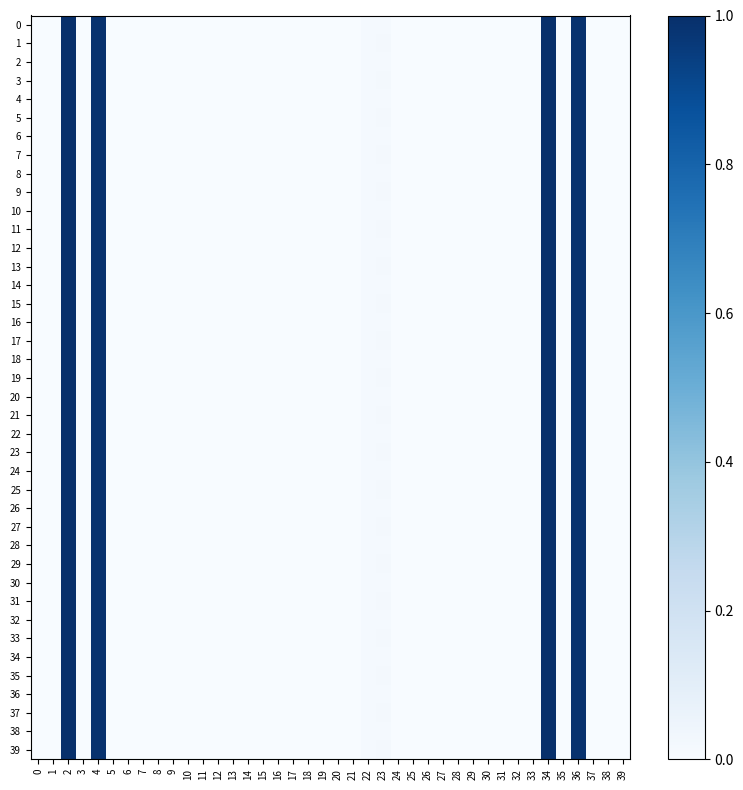

Rank the series at 30 from highest to lowest value.

0, 1, 2, 3, 4, 5, 6, 7, 8, 9, 10, 11, 12, 13, 14, 15, 16, 17, 18, 19, 20, 21, 22, 23, 24, 25, 26, 27, 28, 29, 30, 31, 32, 33, 34, 35, 36, 37, 38, 39